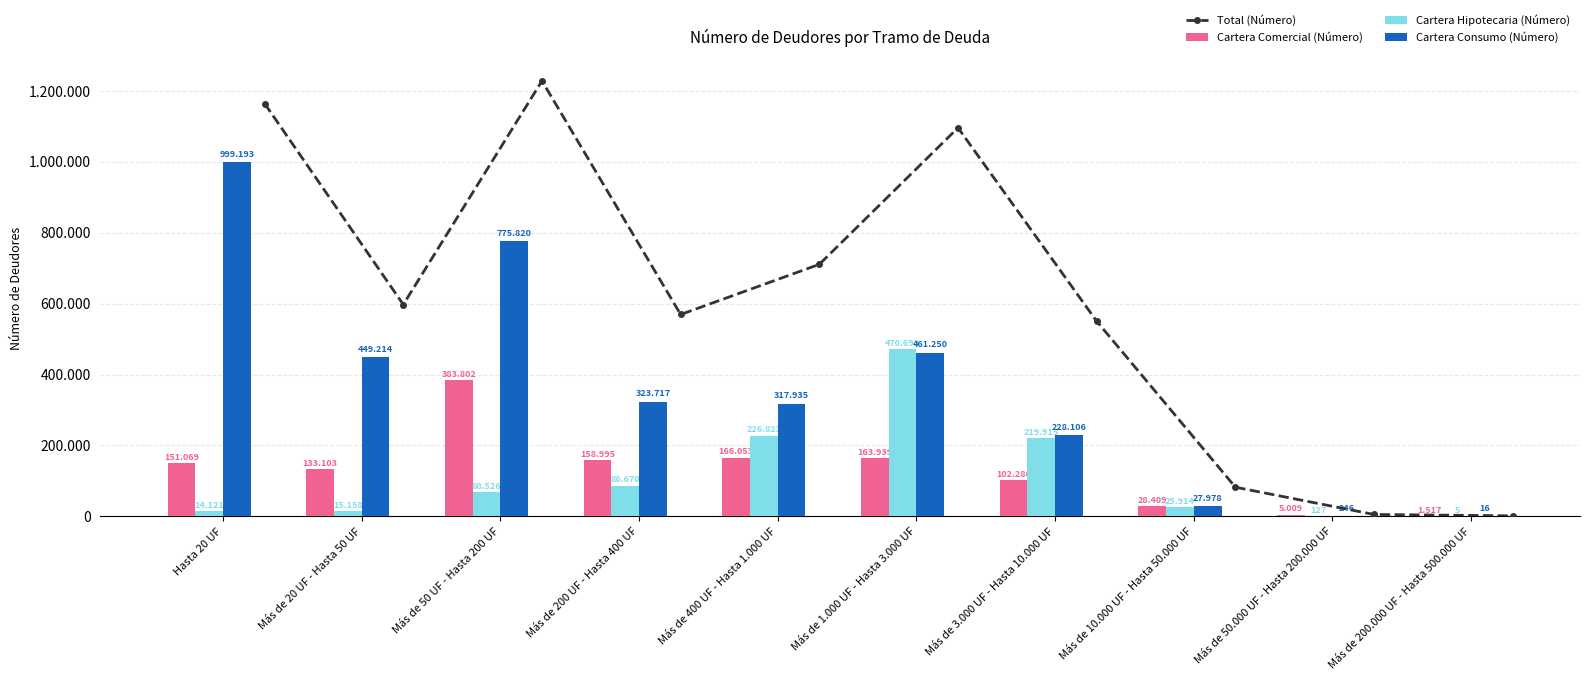

How many groups of bars are there?

10